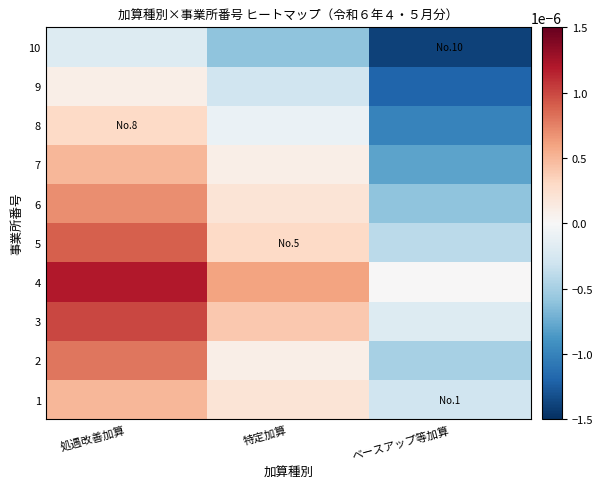

At which category is the sum across all series the highest?

処遇改善加算